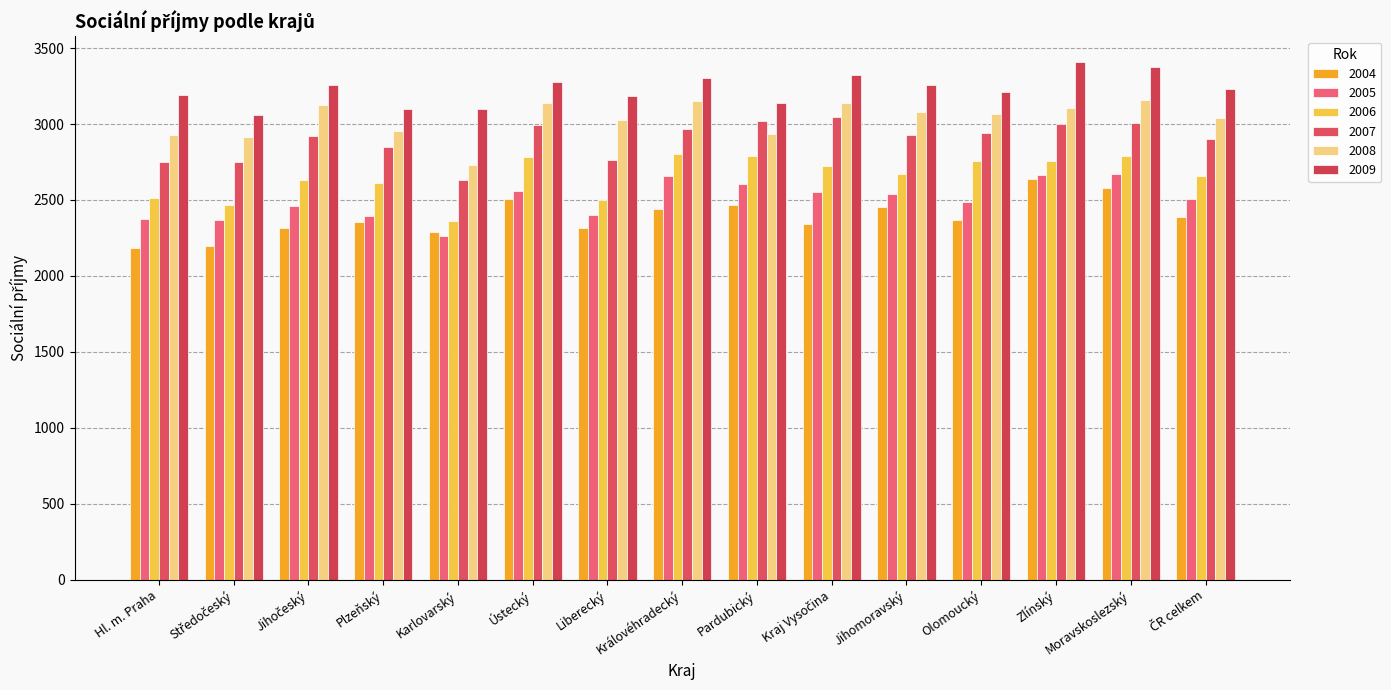

Read the 2006 value at Hl. m. Praha.

2511